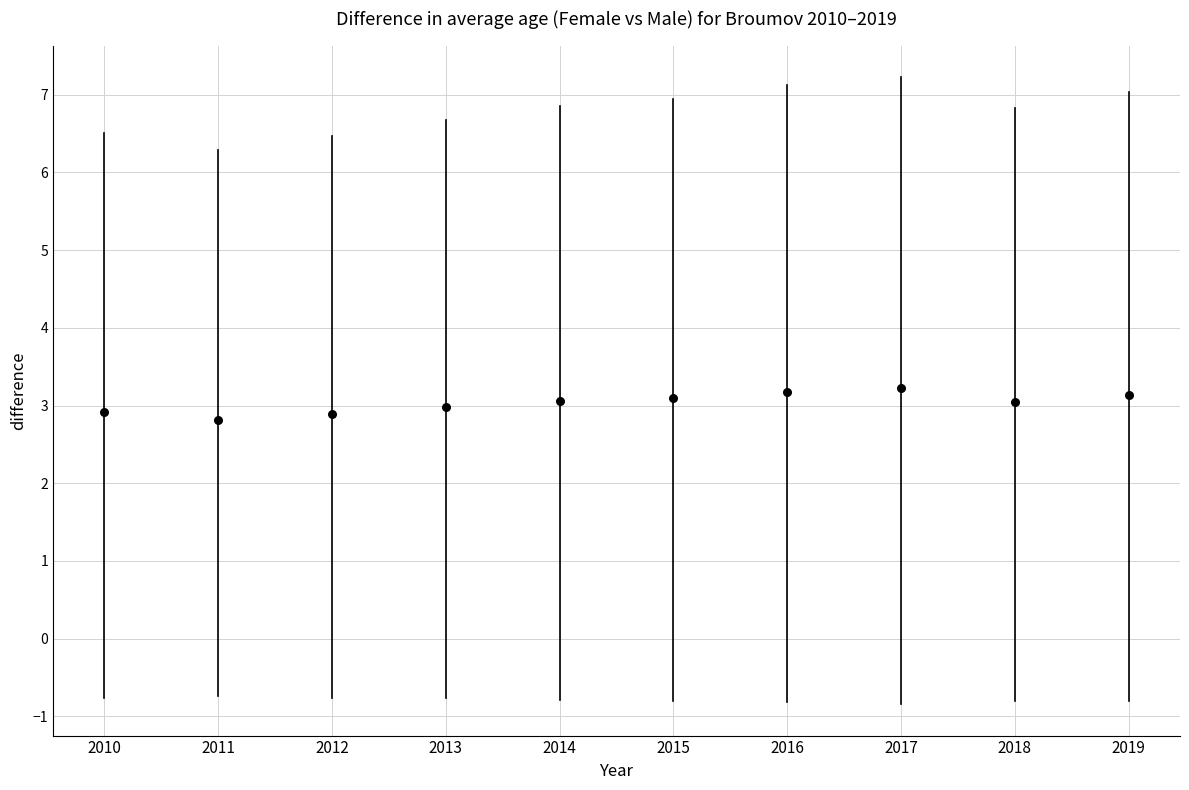

What is the average Y value?

3.0